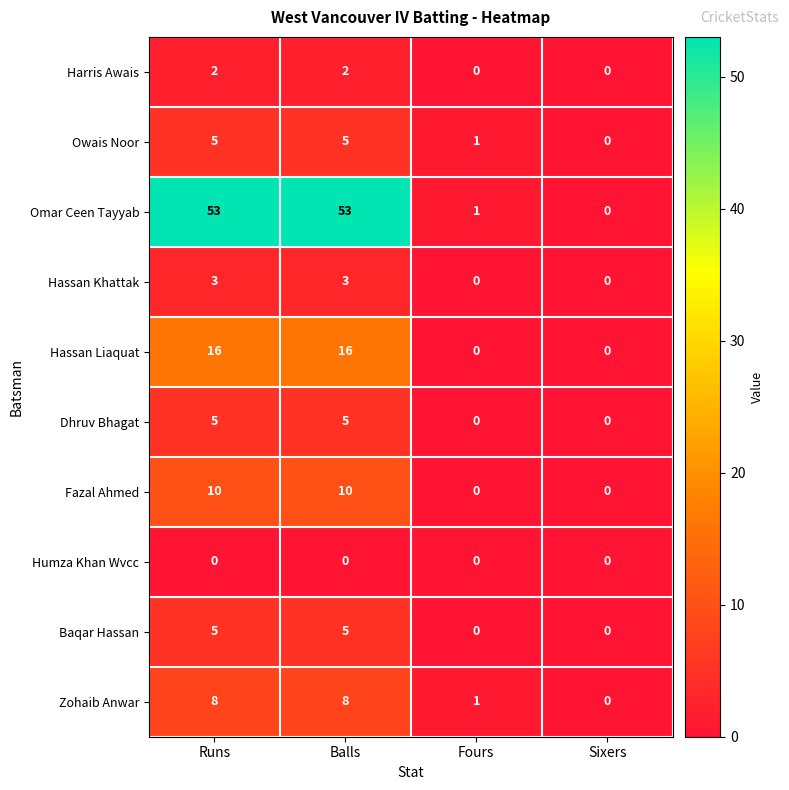

How many data points does each series have?

4